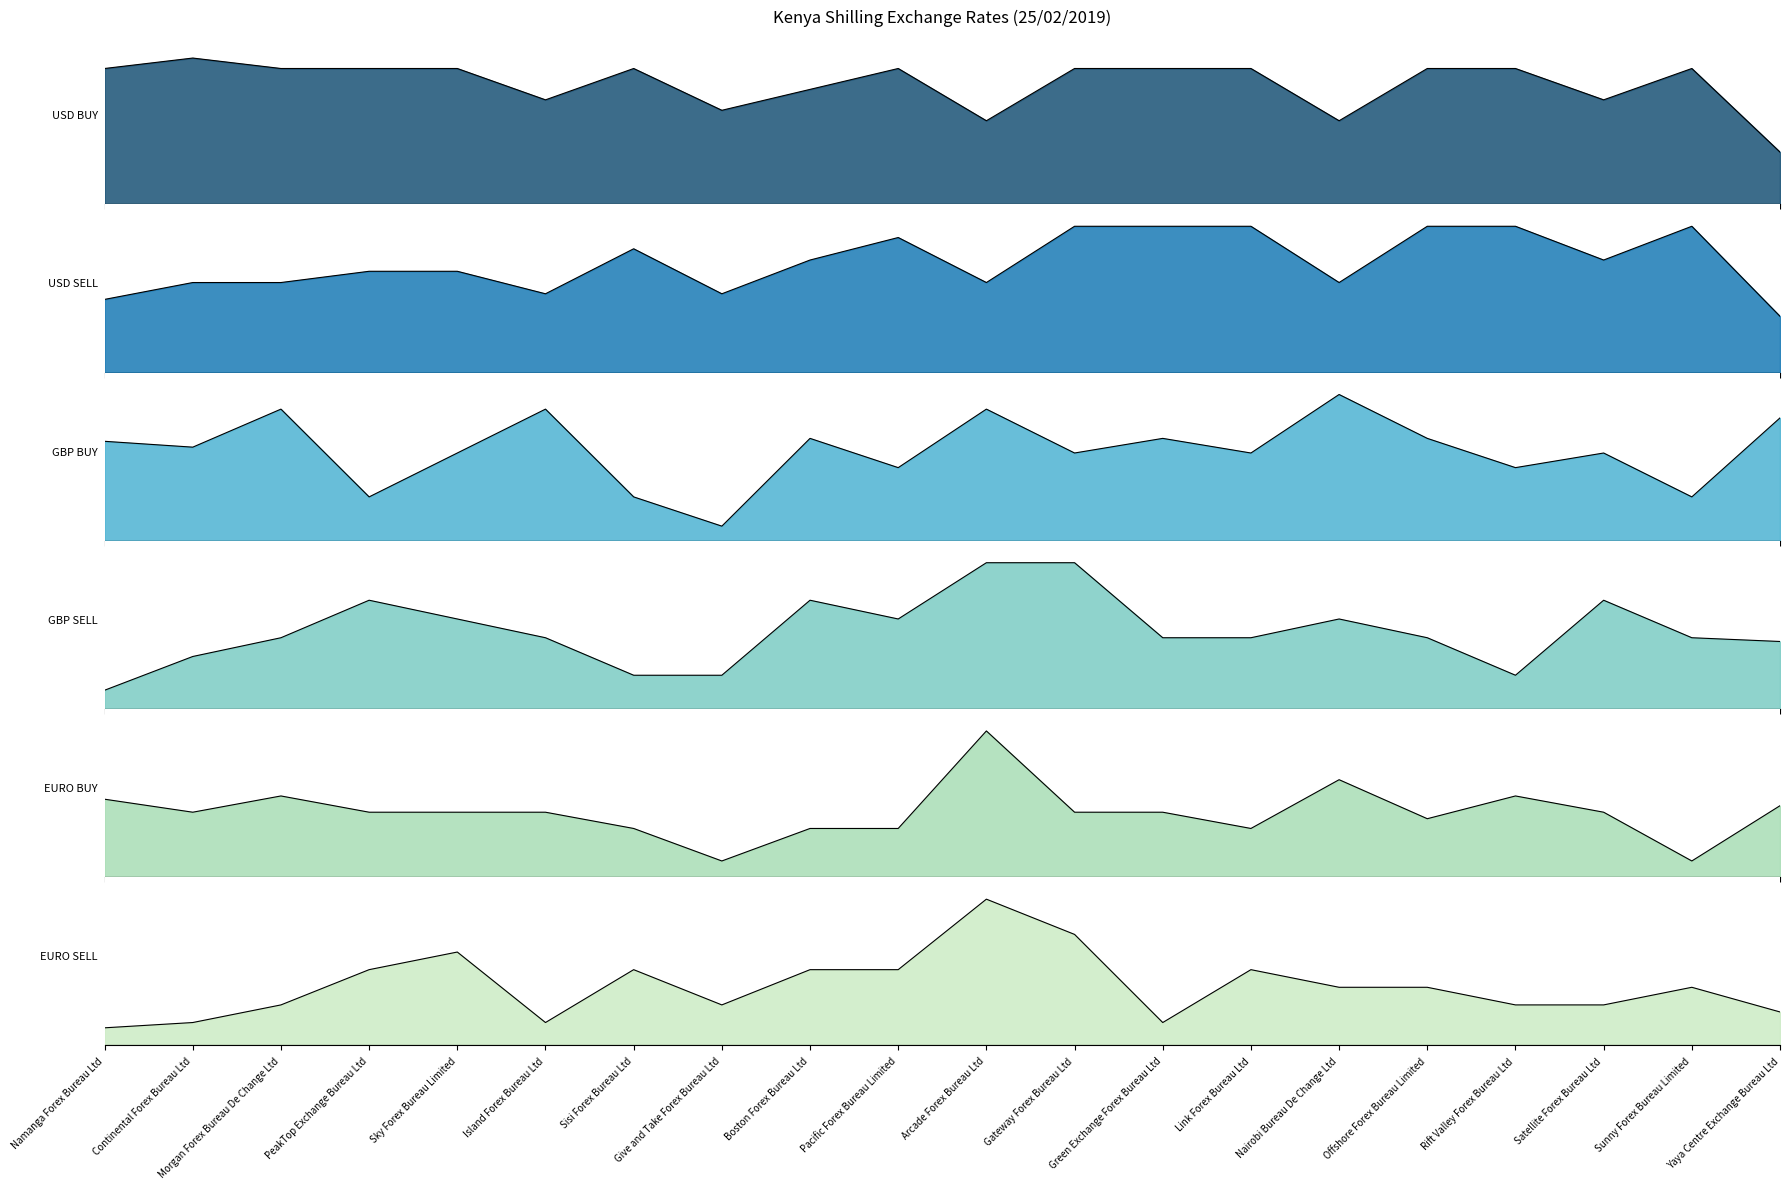

What is the difference between the maximum and minimum values in the EURO SELL series?

3.7